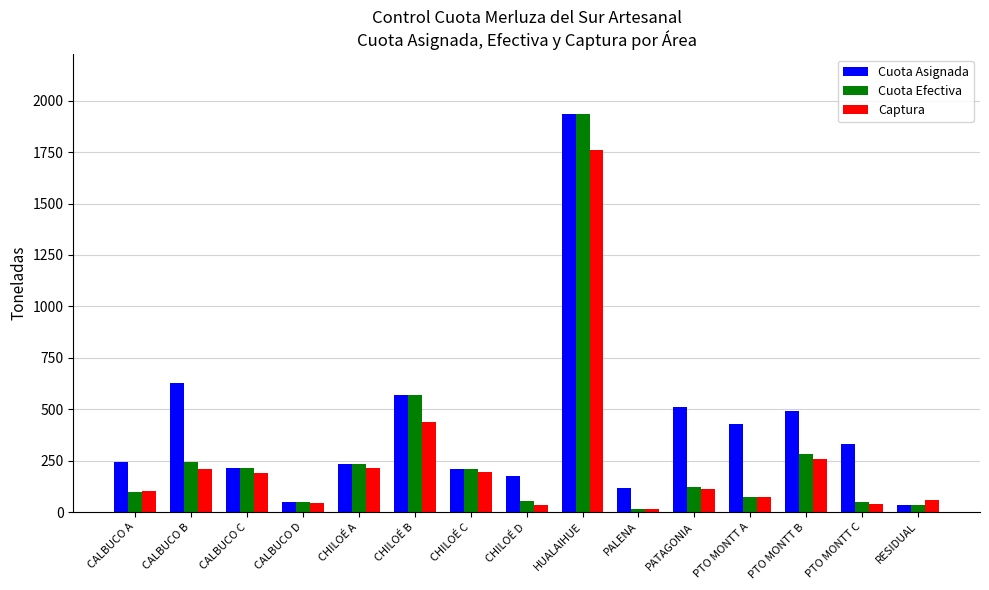

Where does the Captura series first go above 110?

CALBUCO B